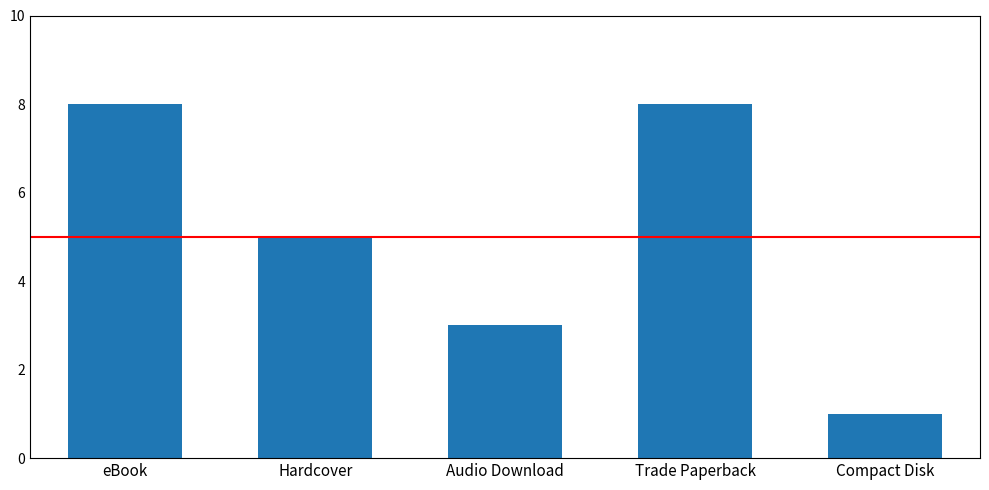

How many bars are there in total?

5